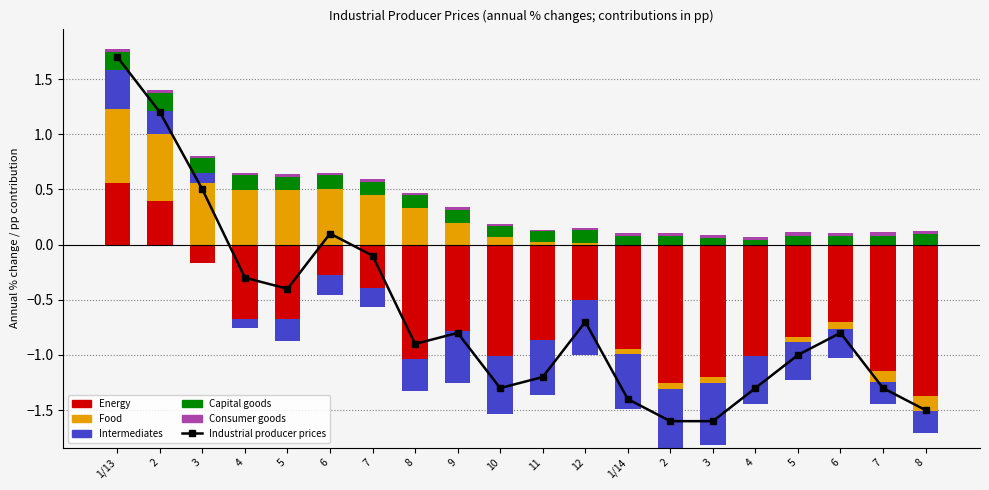

Rank the series by their maximum value, from highest to lowest.

Industrial producer prices, Food, Energy, Intermediates, Capital goods, Consumer goods